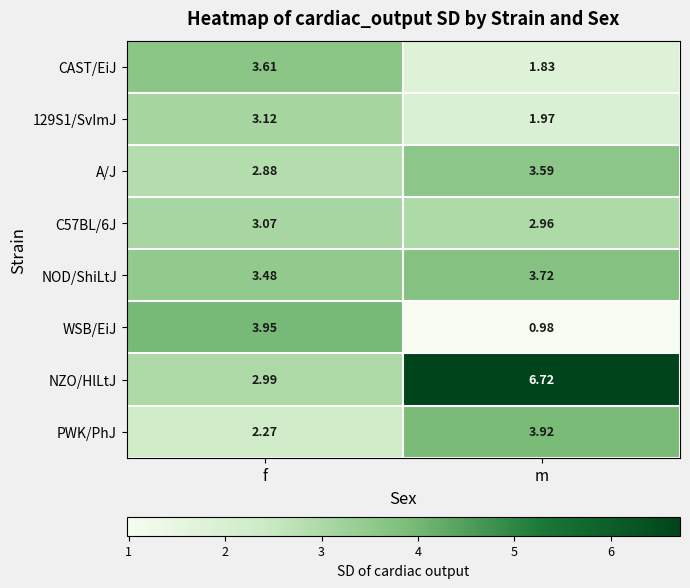

Which category has the lowest value in the A/J series?

f